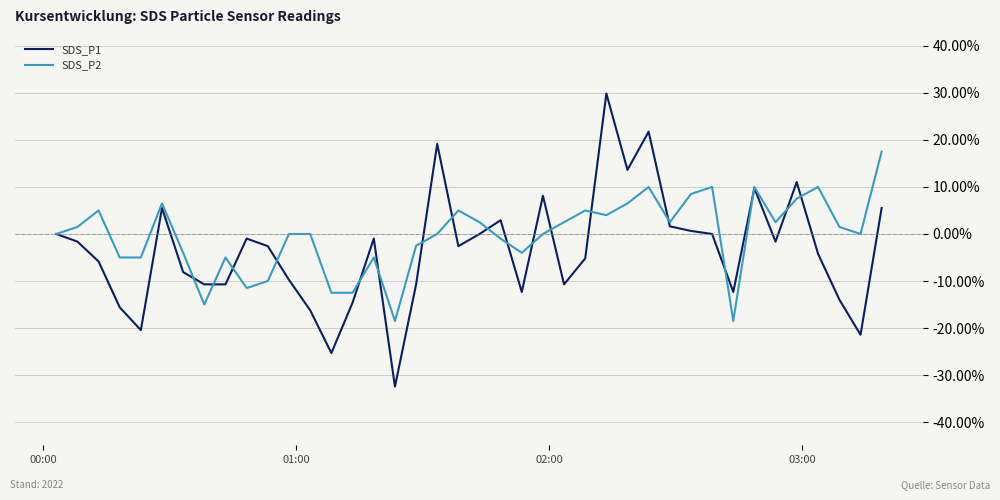

Which series has the widest spread of values?

SDS_P1